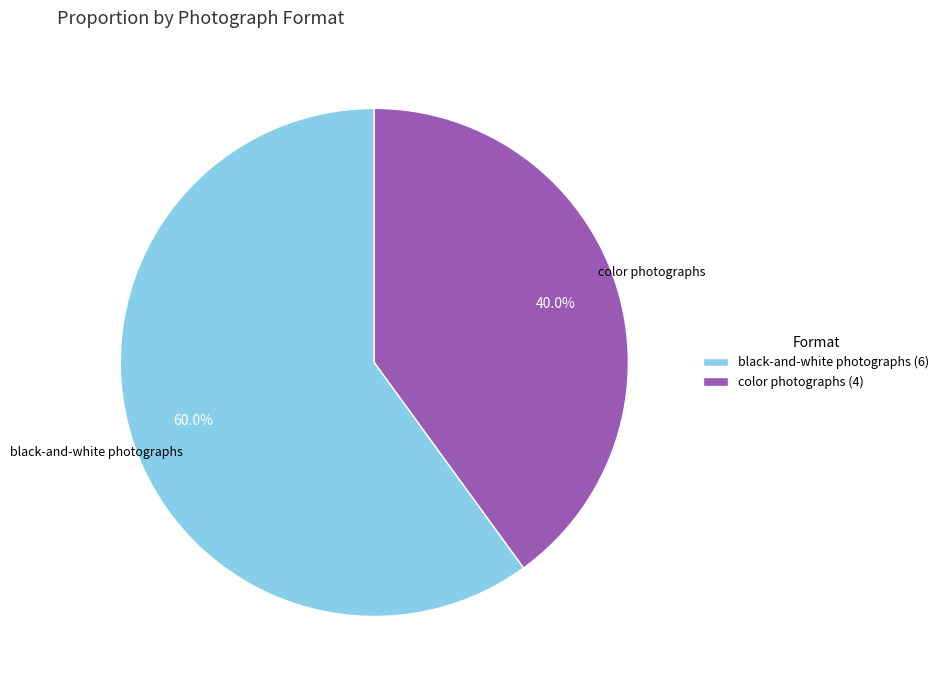

Is there any slice that represents more than half of the pie?

Yes